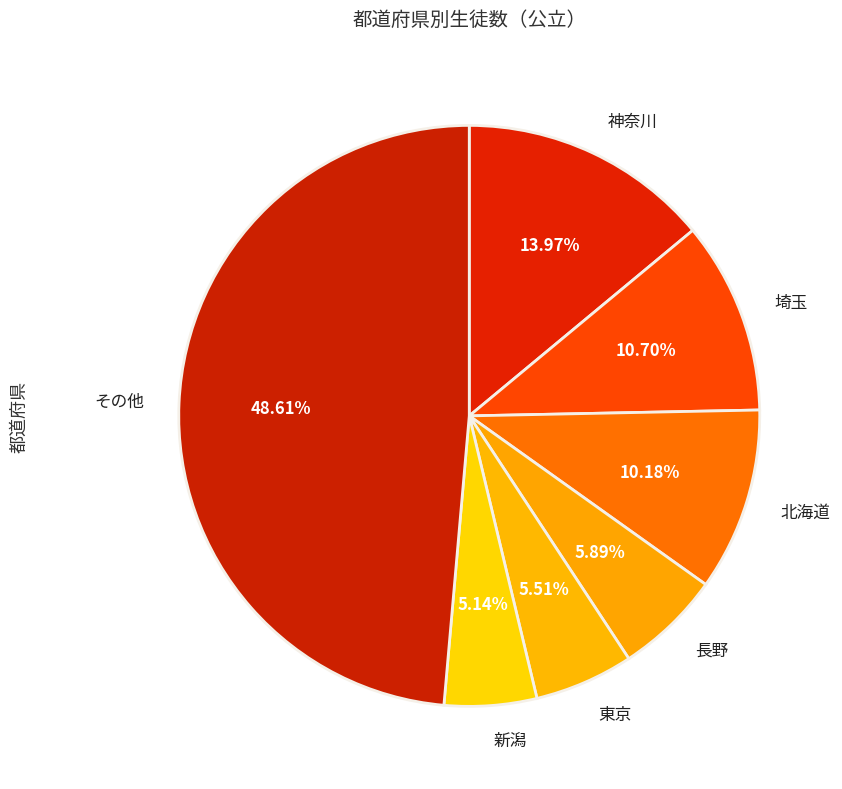

Between 長野 and 新潟, which is larger?

長野